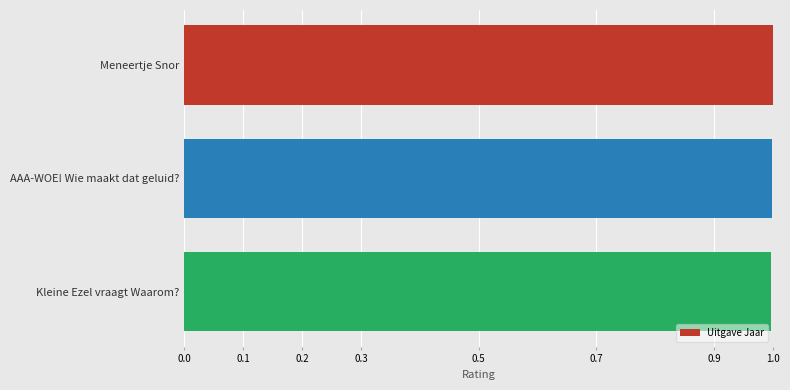

What is the greatest value displayed?

1.0